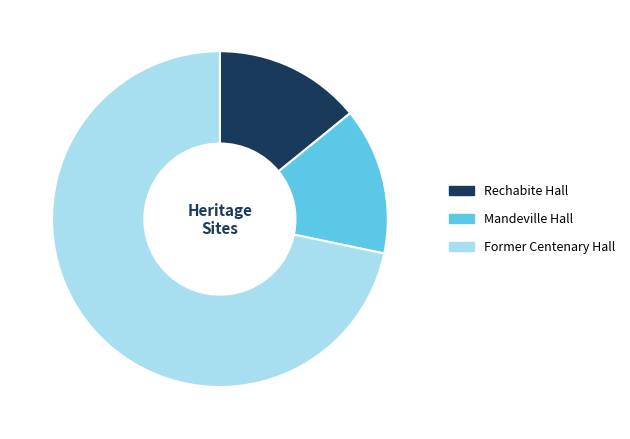

Count the number of slices in the pie.

3